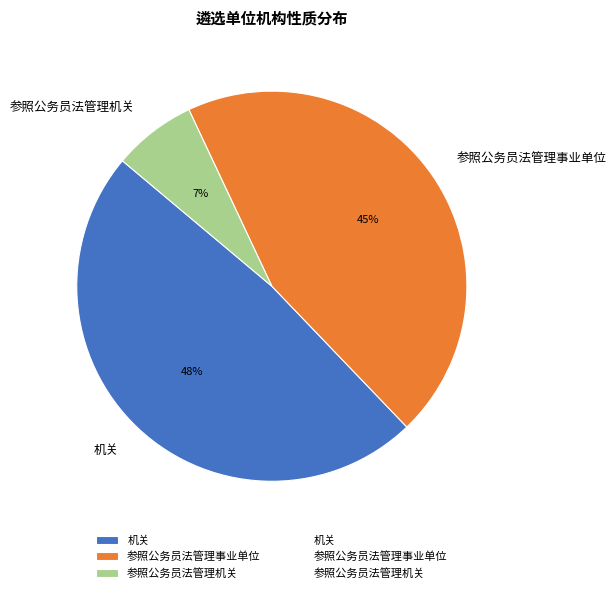

What is the largest slice in the pie chart?

机关